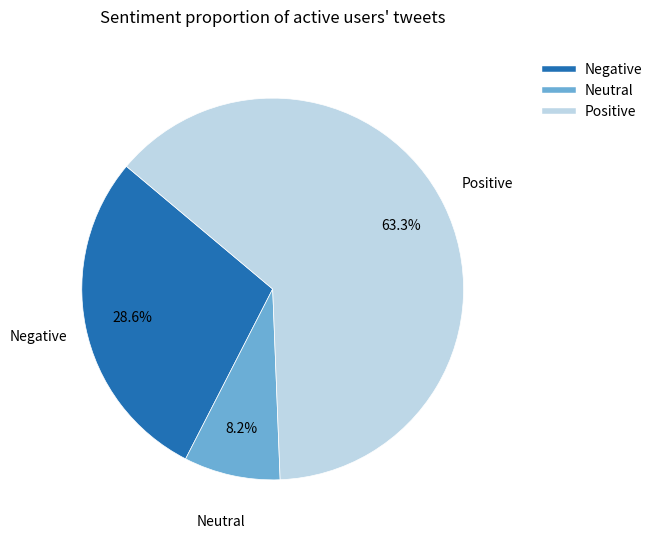

Is there a majority slice in this chart?

Yes